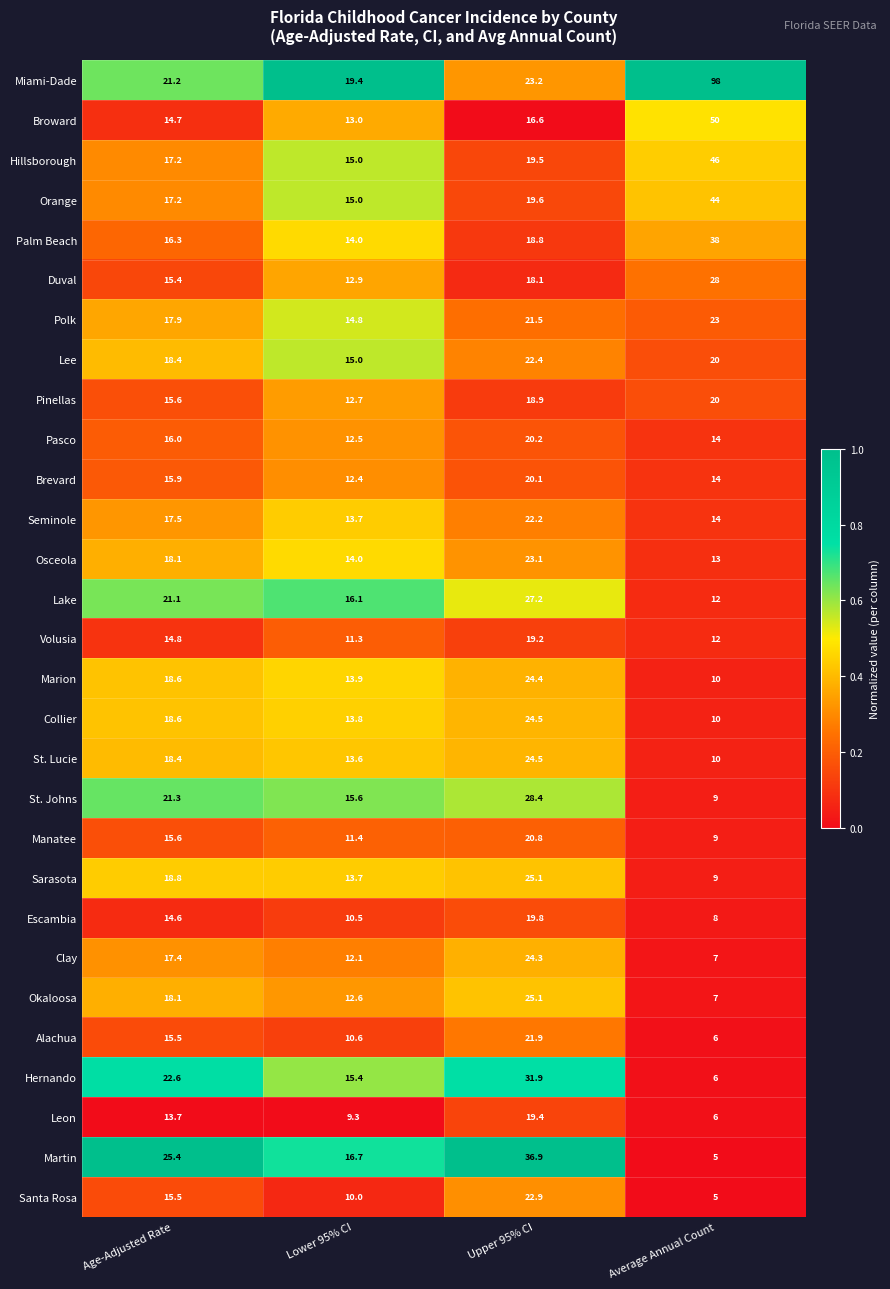

The Santa Rosa series shows 3.2 at Average Annual Count. True or false?

False